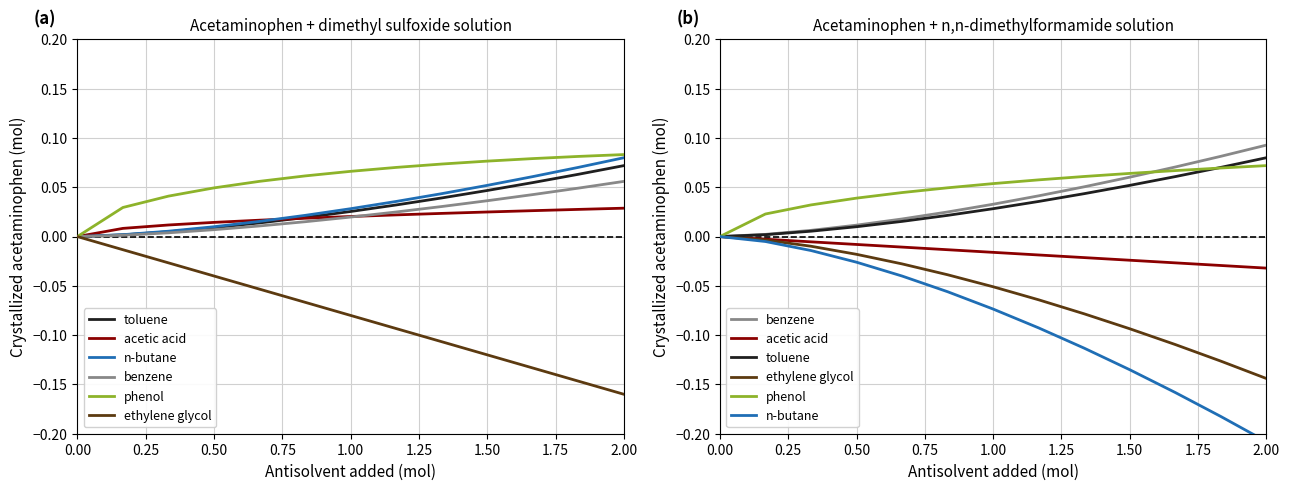

Does the chart have visible grid lines?

Yes